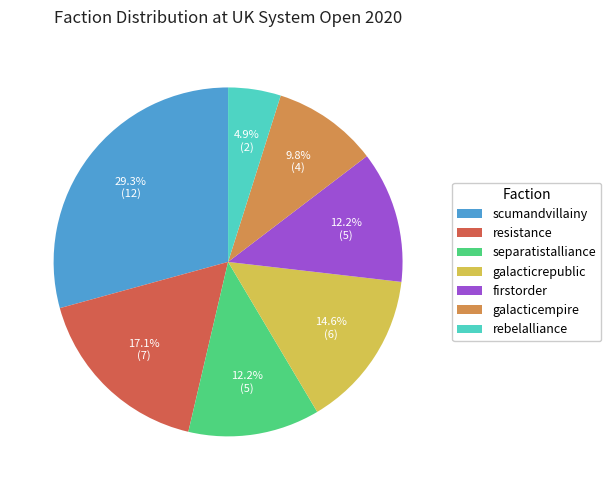

Is there a majority slice in this chart?

No